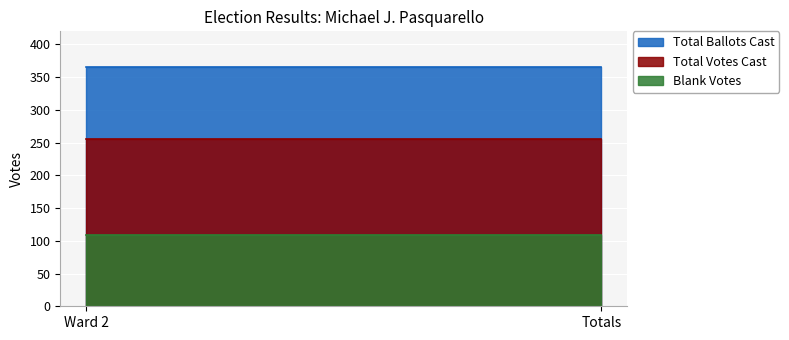

What is the spread (max minus min) of values at Totals?

256